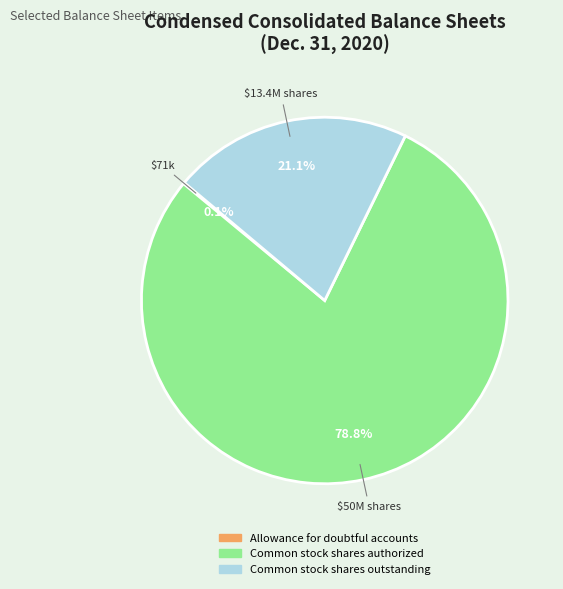

To the nearest percent, what portion does Common stock shares outstanding represent?

21%